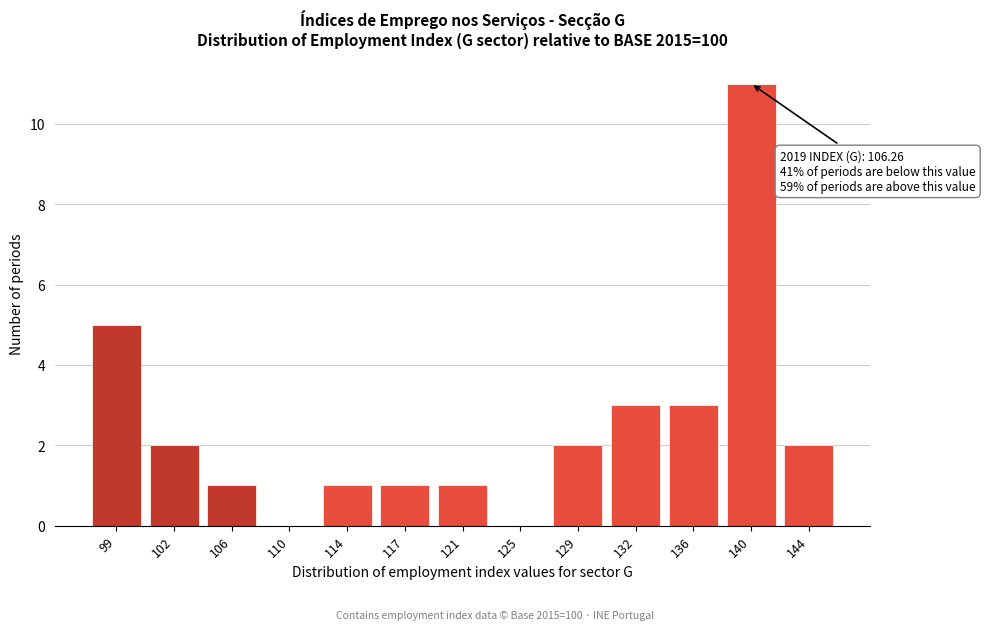

Reading right to left, transcribe all the data shown in this chart.

144=2	140=11	136=3	132=3	129=2	125=0	121=1	117=1	114=1	110=0	106=1	102=2	99=5